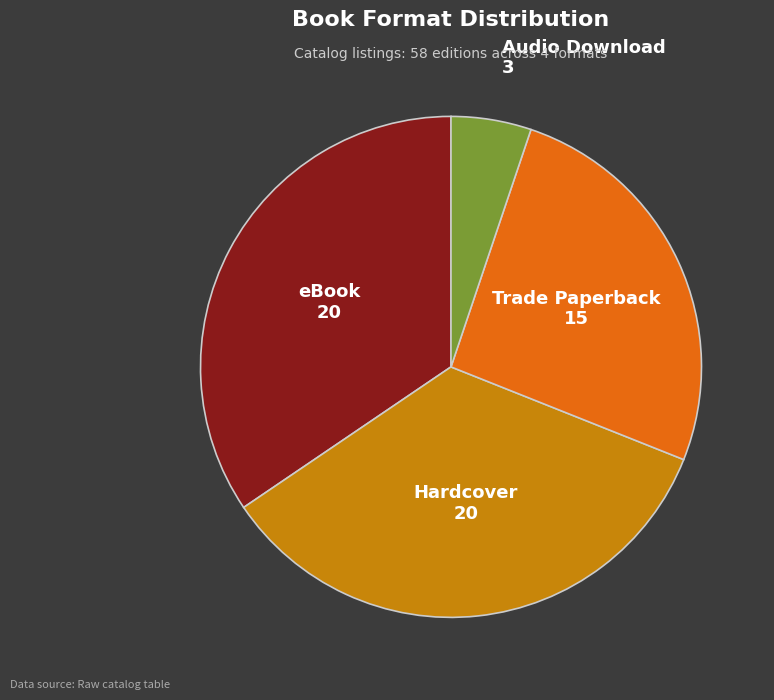

True or false: Audio Download accounts for 5% of the total.

True